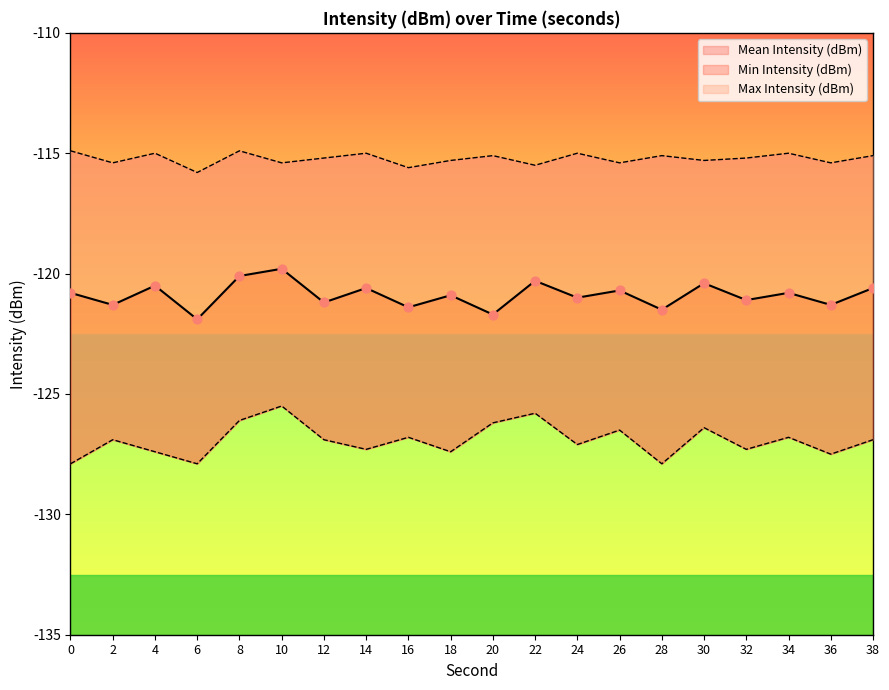

Which series has the largest Y range (max minus min)?

Min Intensity (dBm)